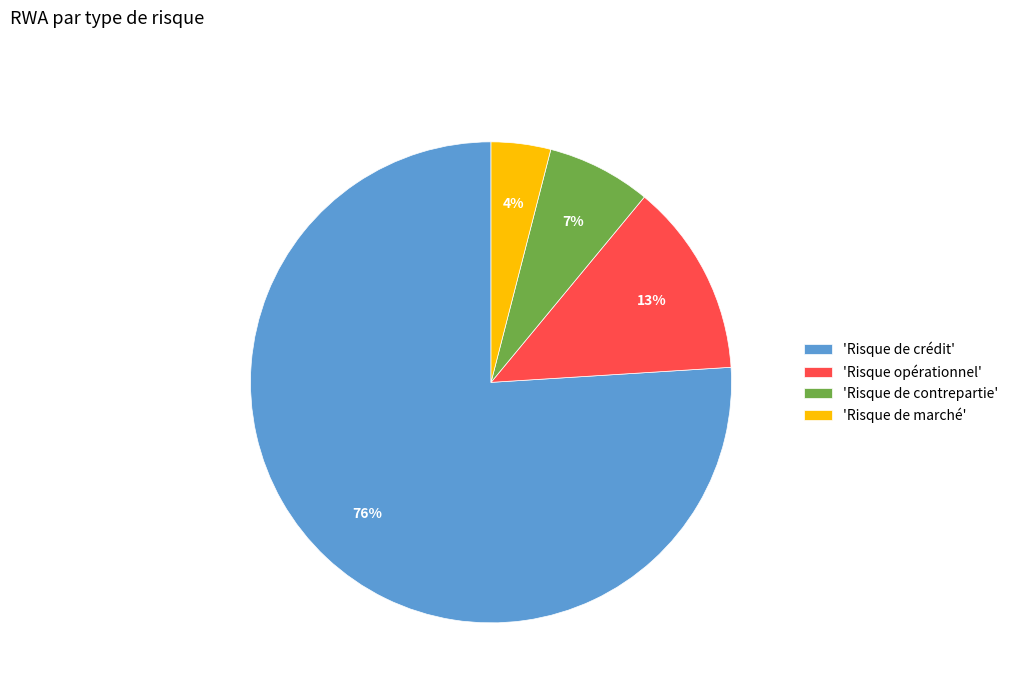

Count the number of slices in the pie.

4